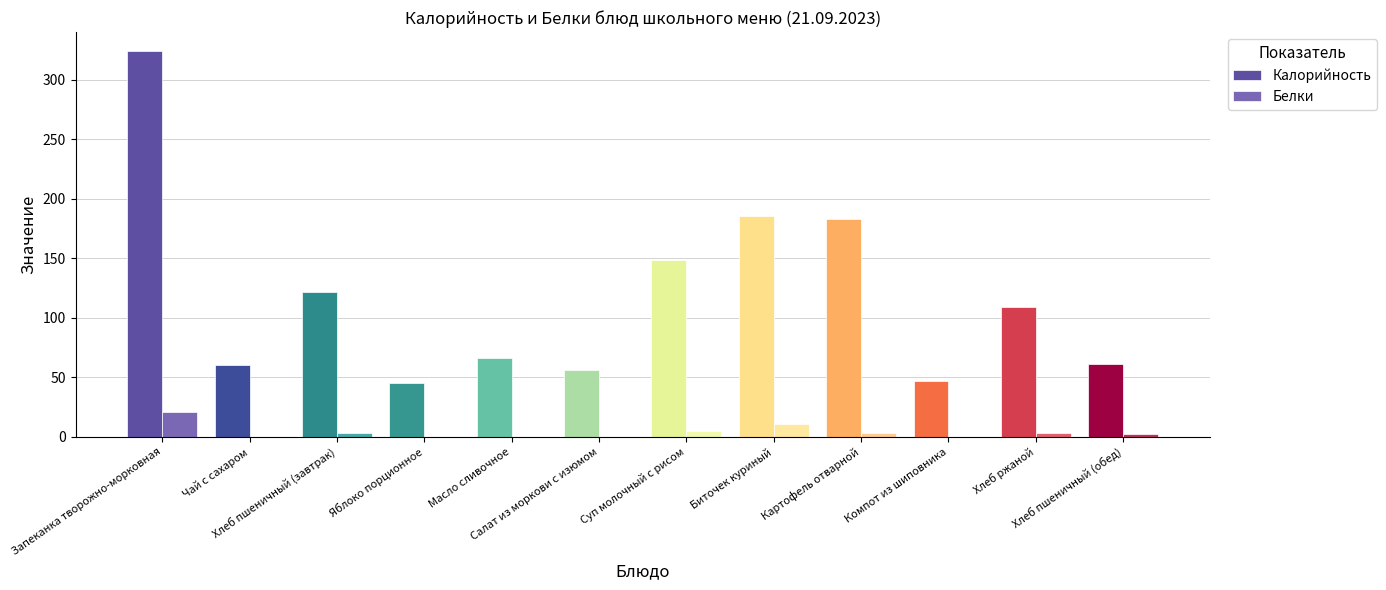

The value of Белки at Масло сливочное is 0. True or false?

True